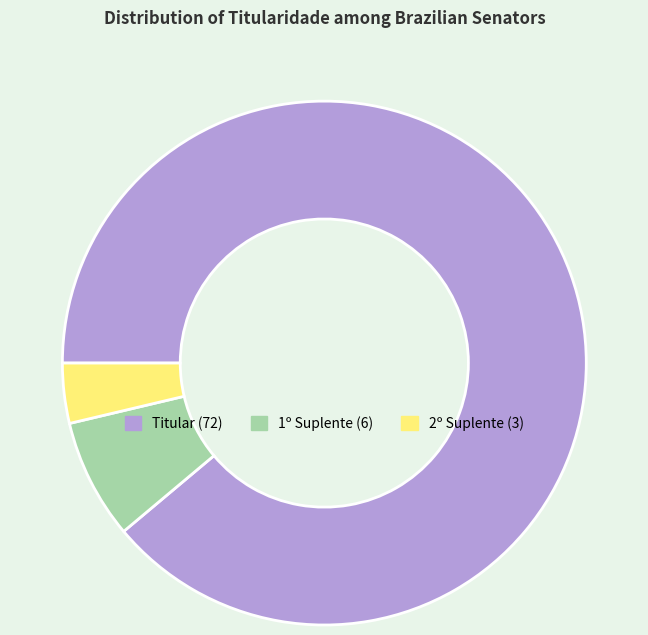

Does Titular represent more than half of the total?

Yes